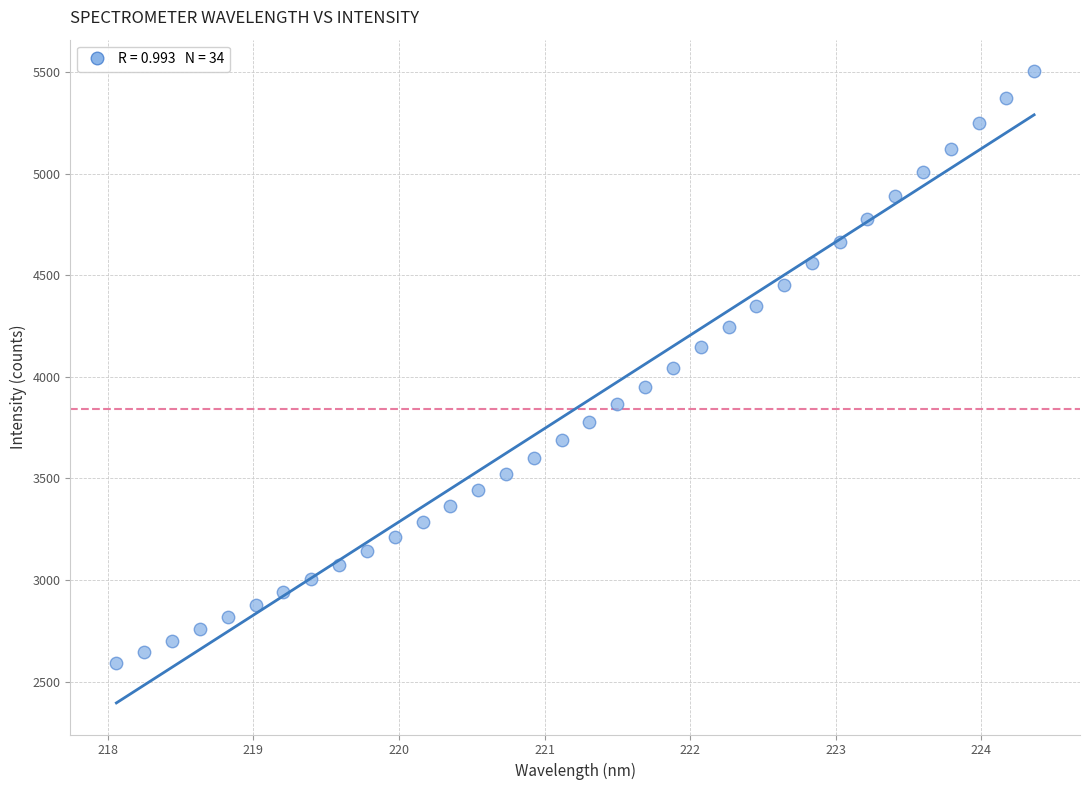

What is the range of X values (max minus min)?

6.3